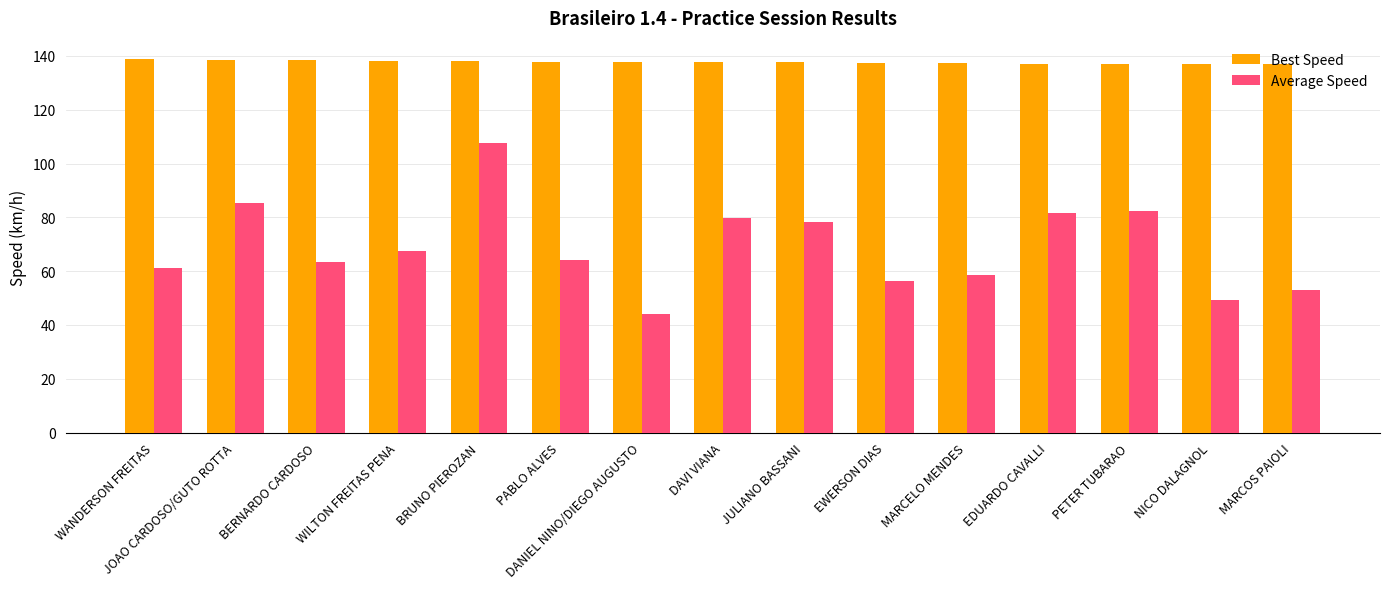

True or false: Average Speed has a value of 43.5 at BERNARDO CARDOSO.

False